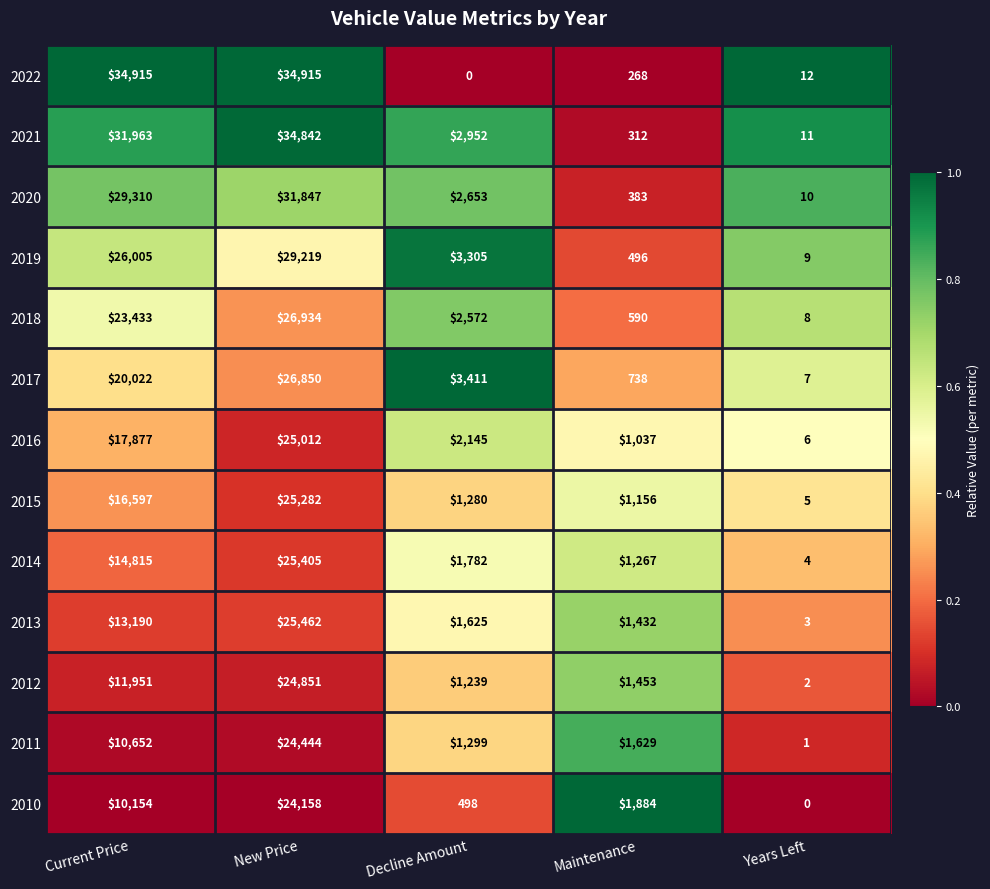

What is the spread (max minus min) of values at Decline Amount?

3411